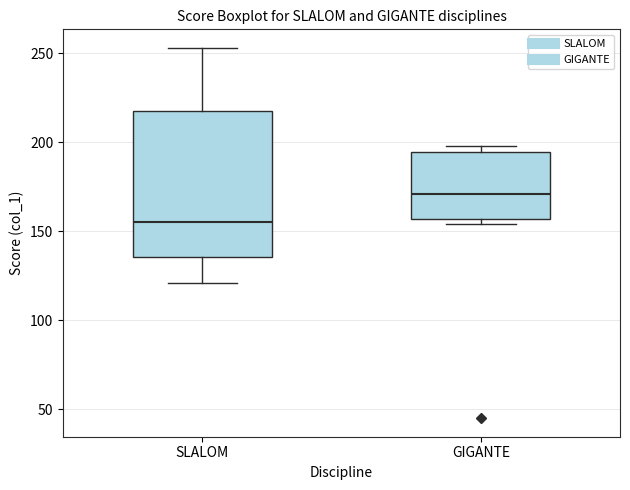

Where does the upper whisker of the box for SLALOM end on the y-axis? The values are not printed on the chart, so give them approximately, as read against the axis.

255